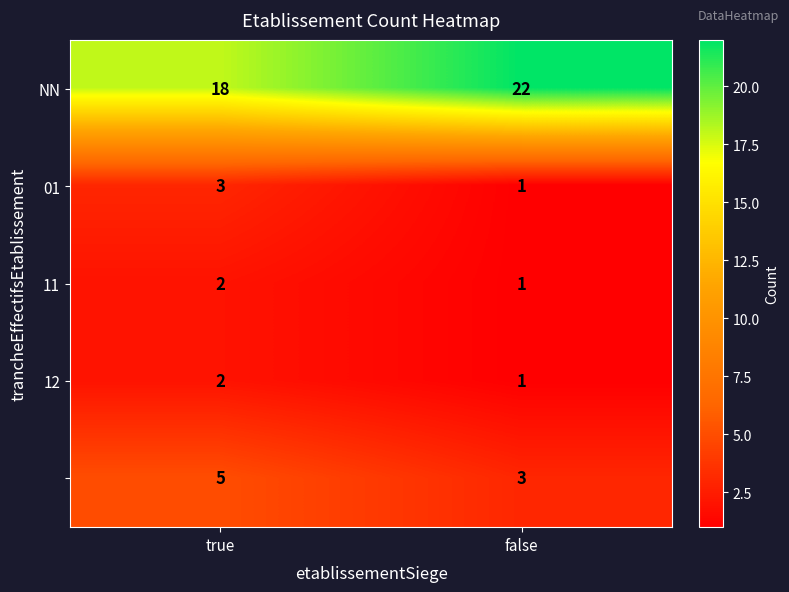

Which label corresponds to the smallest value in the chart?

false